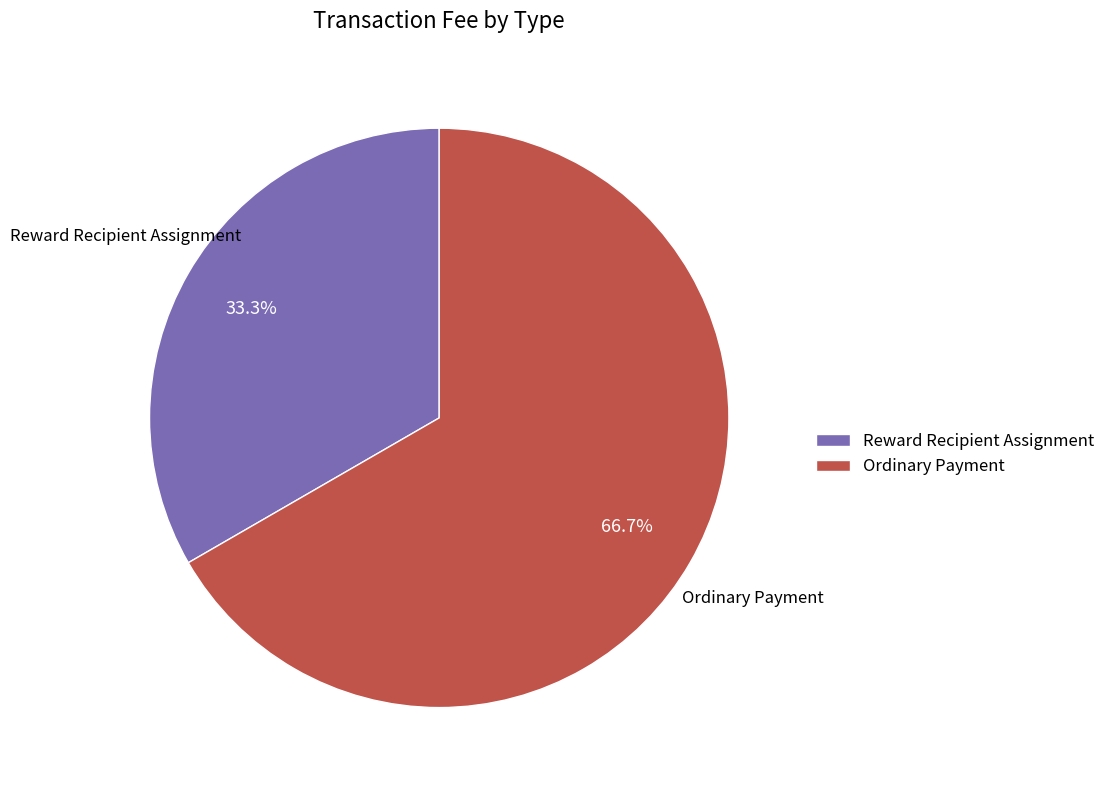

Rank the categories by value from highest to lowest.

Ordinary Payment, Reward Recipient Assignment